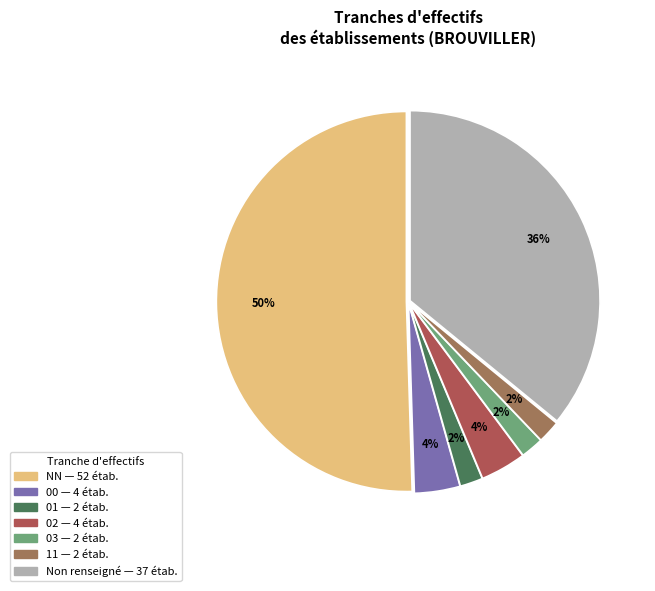

What is the smallest slice in the pie chart?

01